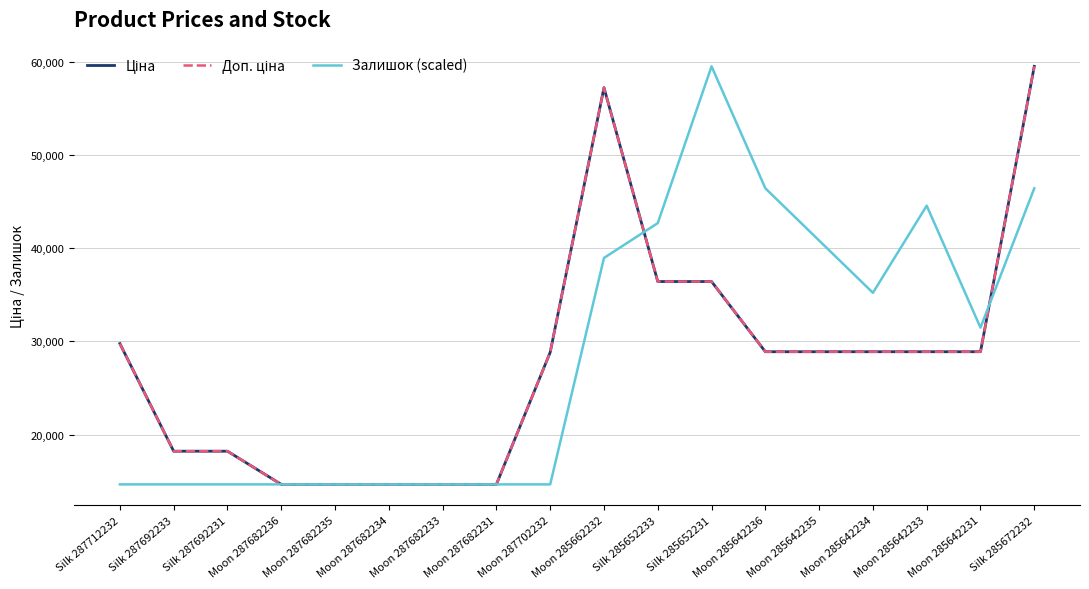

Is it true that Доп. ціна equals 14649.6 at Moon 287682233?

True